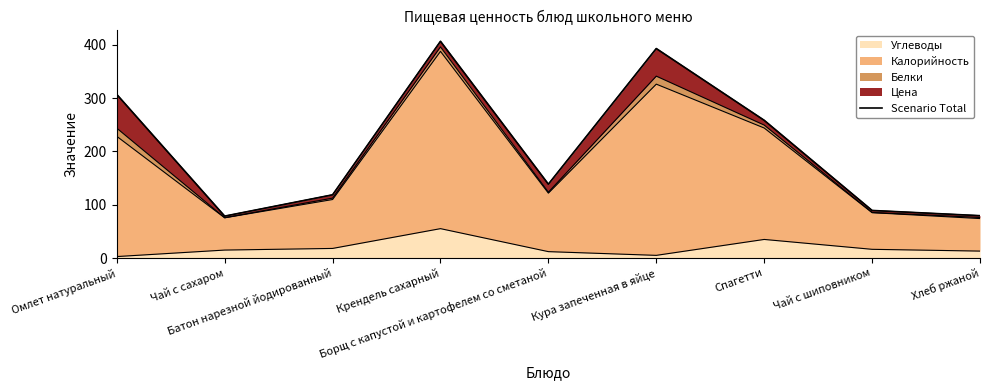

How many lines are shown in the chart?

1